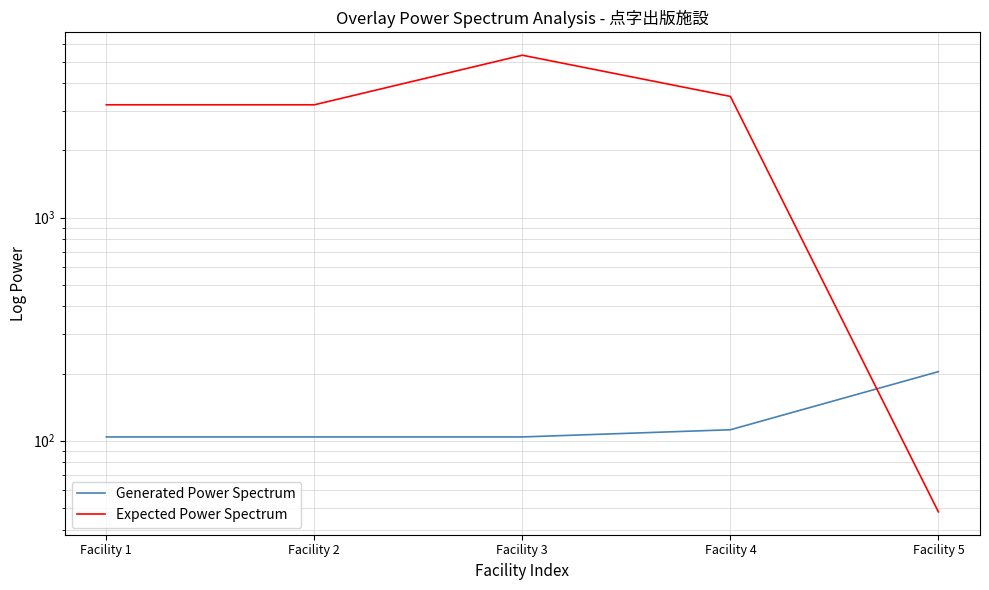

At how many categories does at least one series exceed 4901?

1